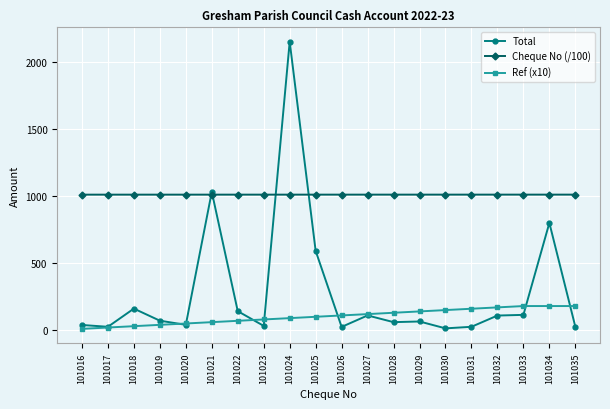

What is the value of the Ref (x10) point at the 11th from the left?

110.0